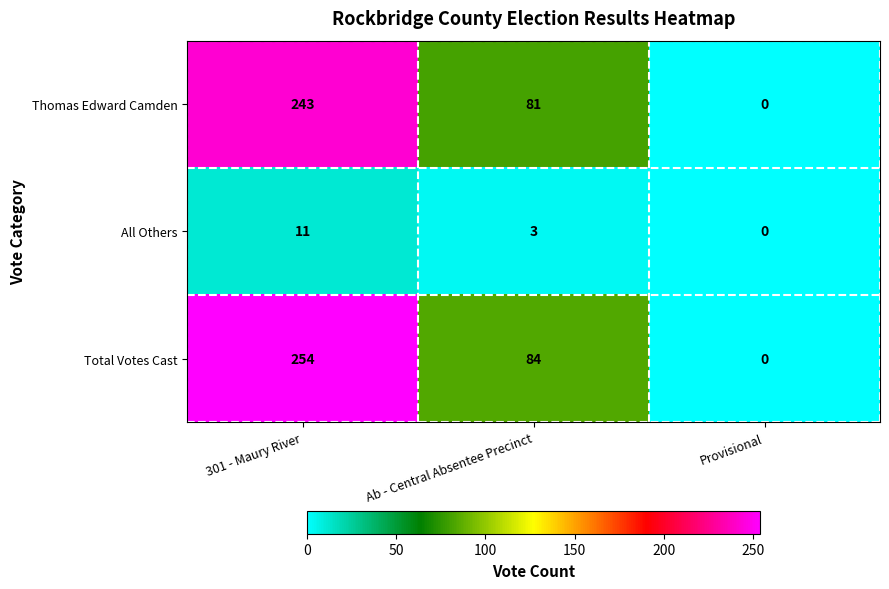

Which category has the highest value in the All Others series?

301 - Maury River